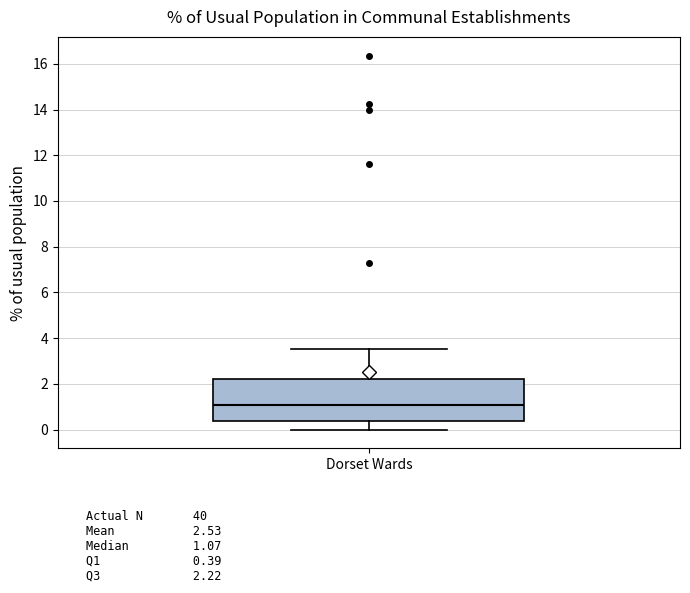

Where does the upper whisker of the box for Dorset Wards end on the y-axis? The values are not printed on the chart, so give them approximately, as read against the axis.

3.6